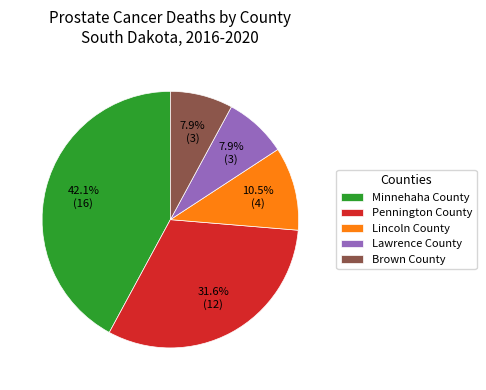

What is the largest slice in the pie chart?

Minnehaha County